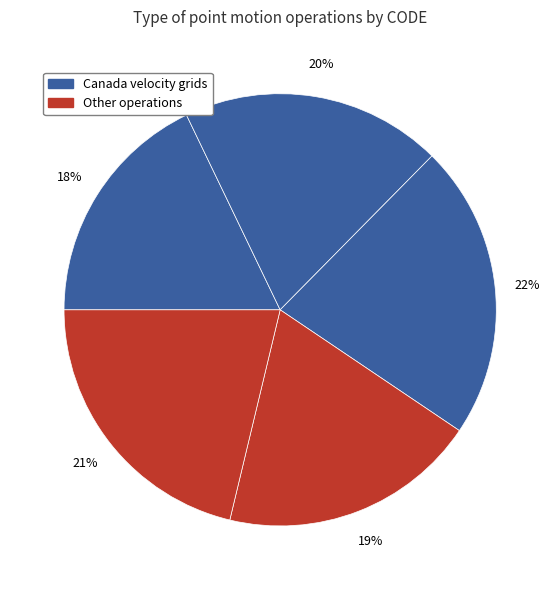

How many segments does this pie chart have?

5